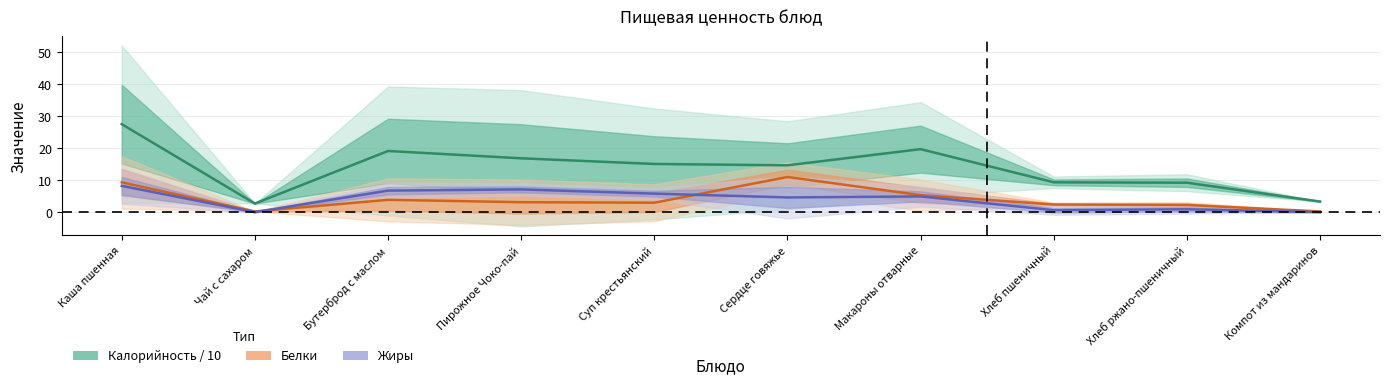

What is the sum of the Белки values at Компот из мандаринов and Макароны отварные?

5.5